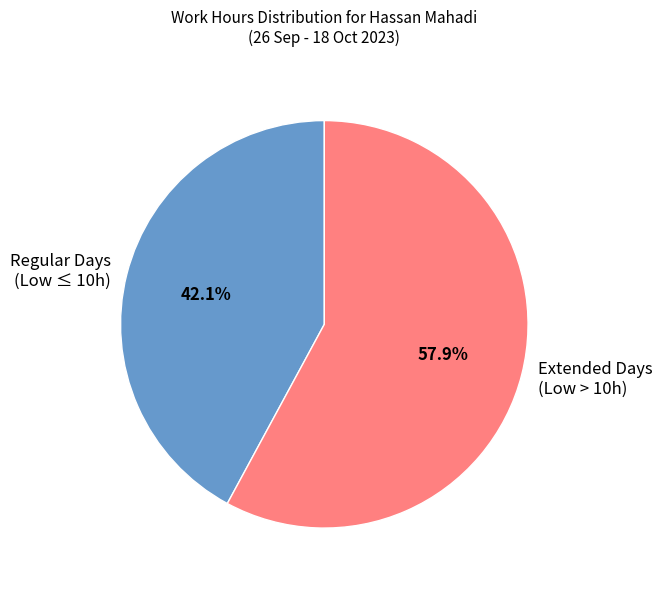

What is the smallest slice in the pie chart?

Regular Days (Low ≤ 10h)